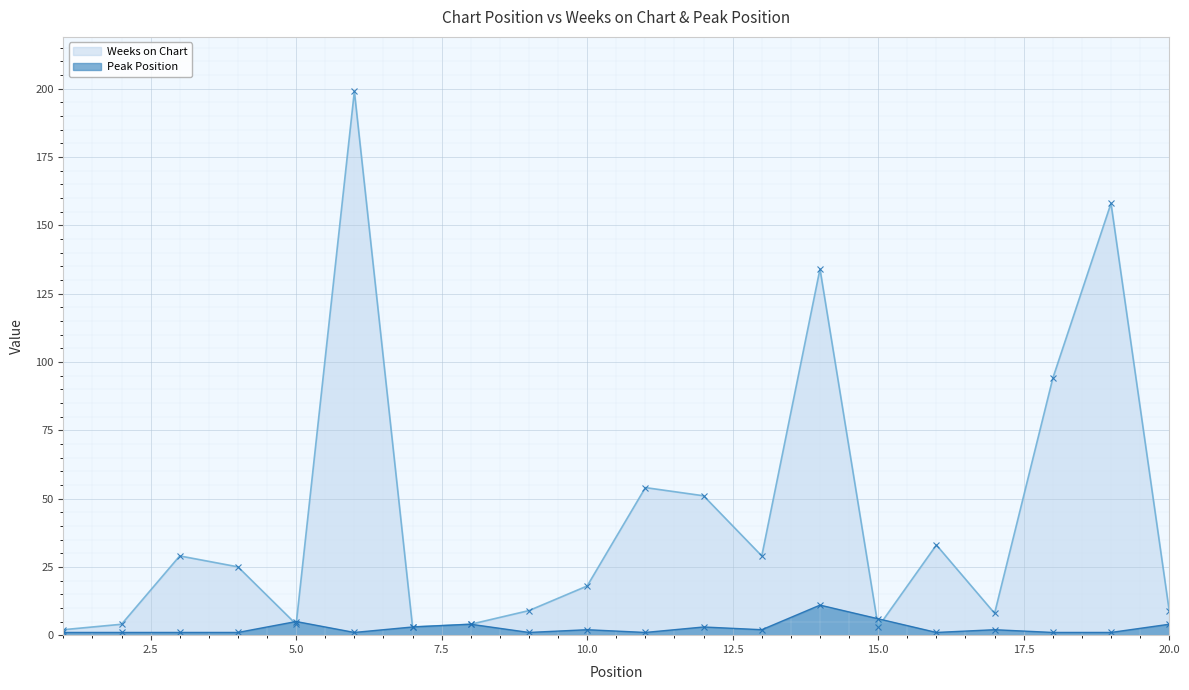

Is it true that Peak Position equals 3 at 7?

True